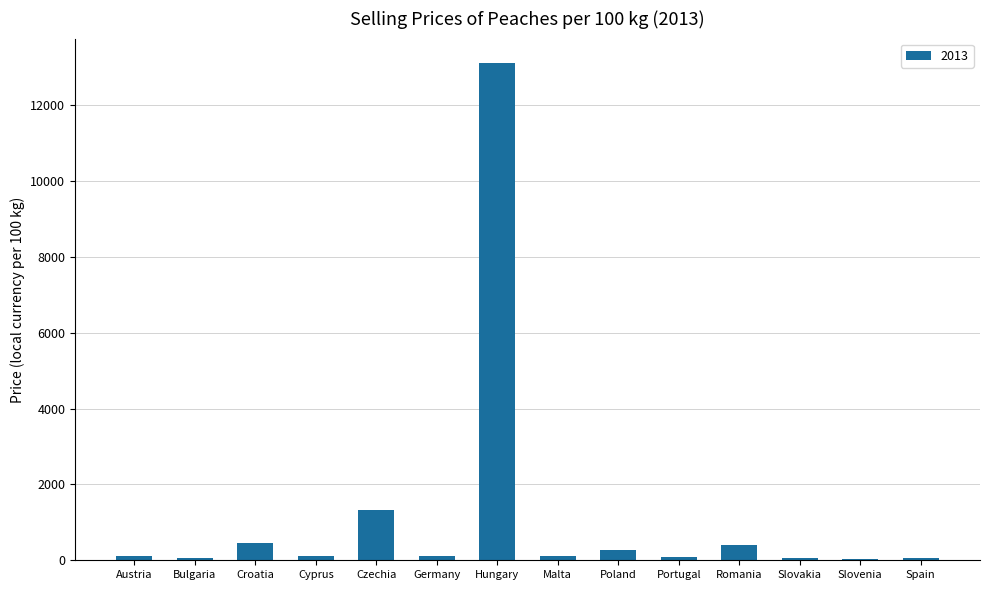

True or false: the data shows 686.9 at Czechia.

False